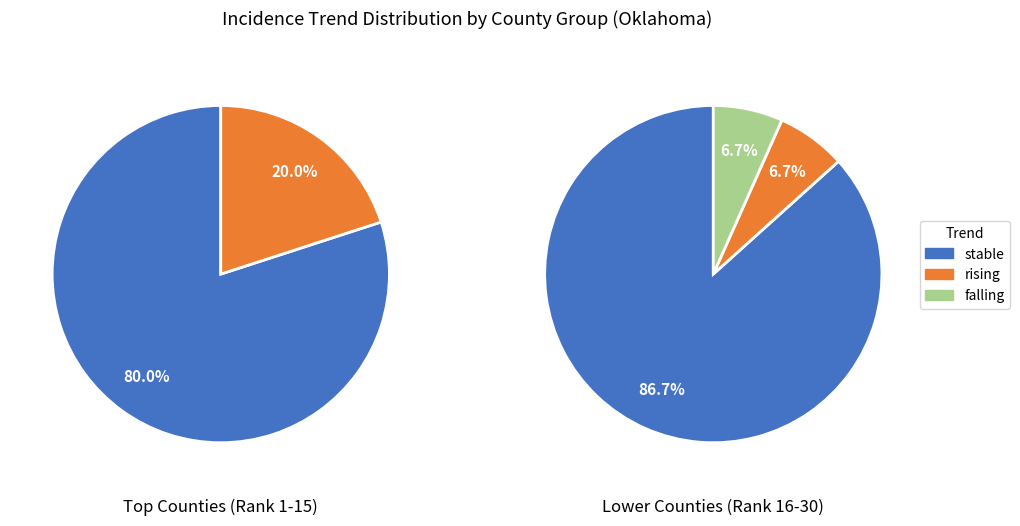

Is there any slice that represents more than half of the pie?

Yes